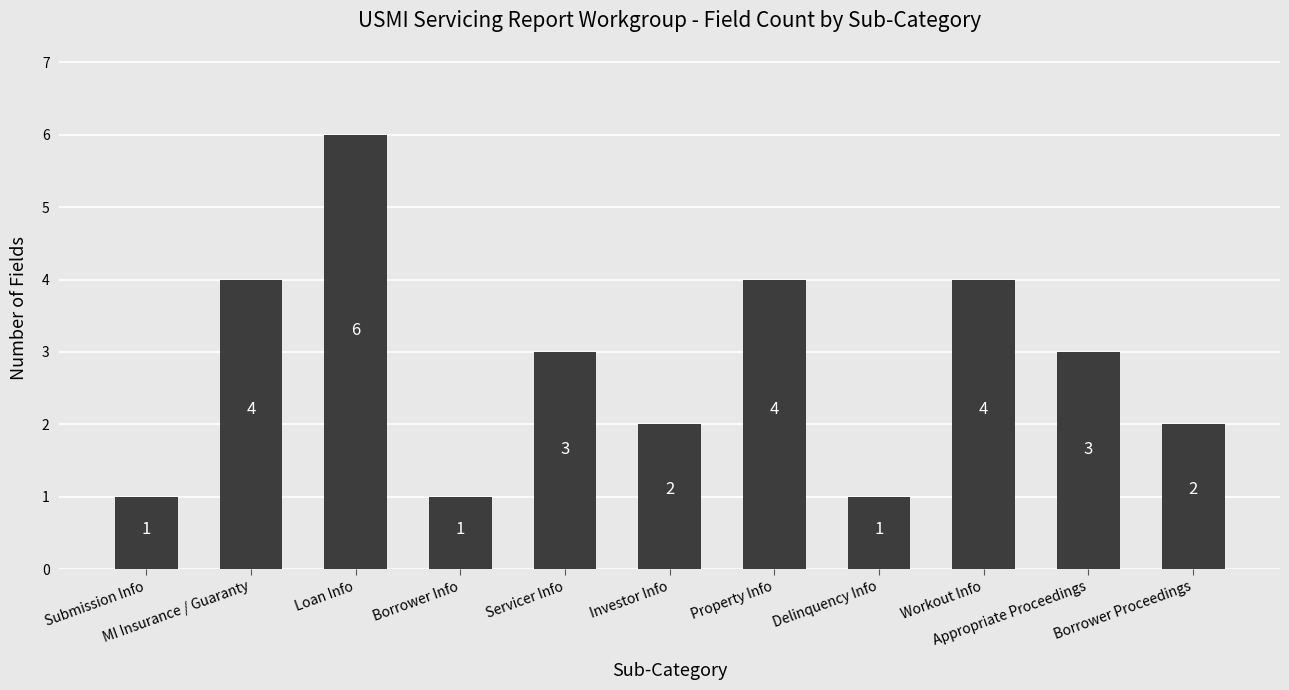

True or false: the data shows 0 at Submission Info.

False